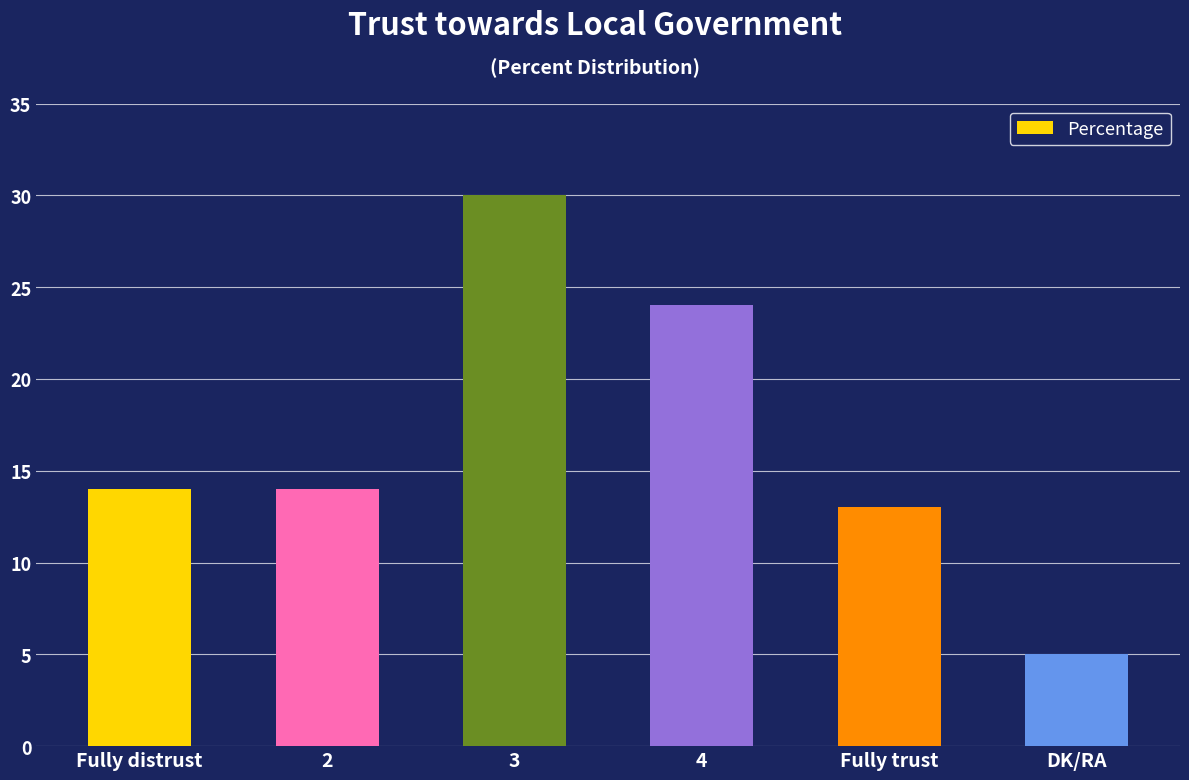

Is it true that the value at Fully distrust is 14?

True